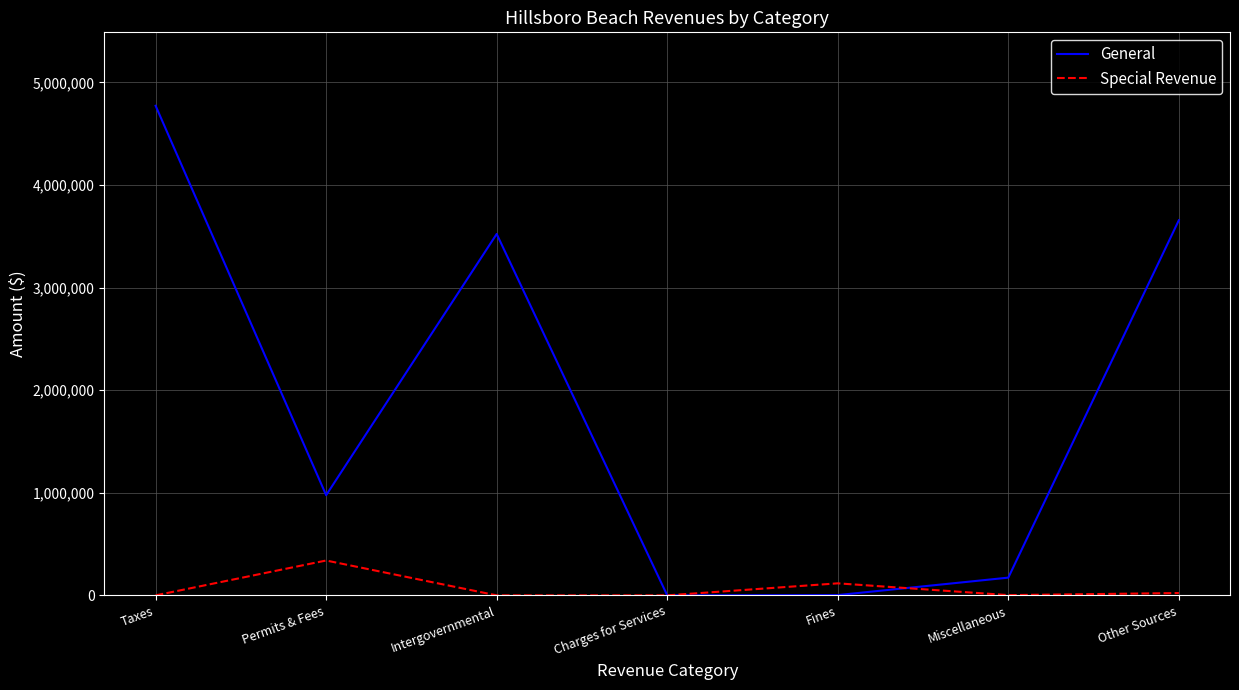

Rank the series by their maximum value, from lowest to highest.

Special Revenue, General